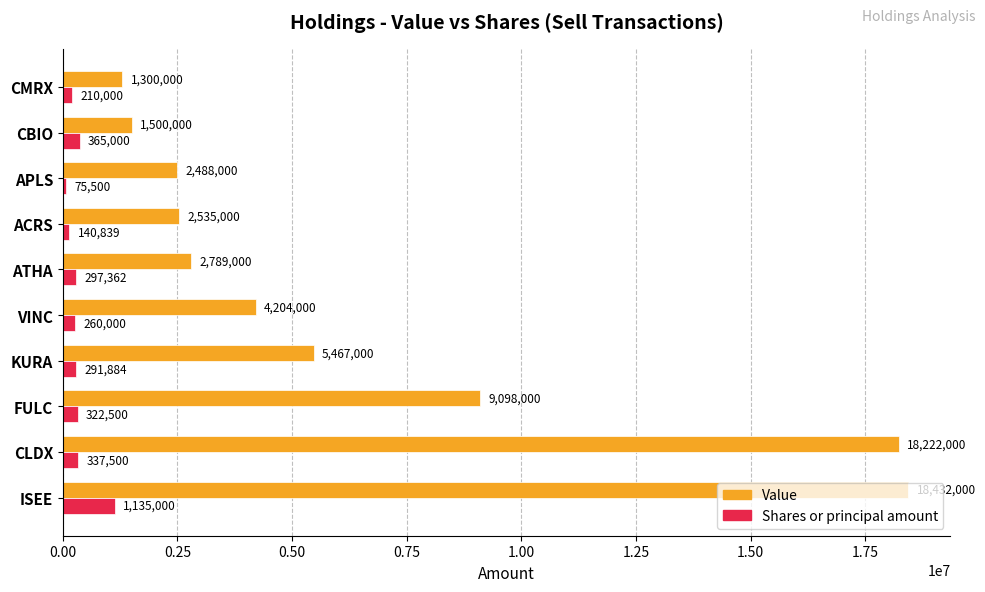

What is the sum of all Shares or principal amount values?

3435585